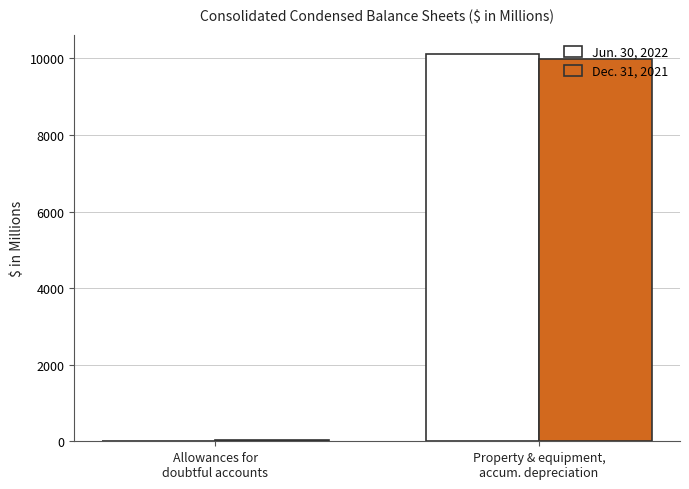

What is the sum of the Dec. 31, 2021 values at Property & equipment,
accum. depreciation and Allowances for
doubtful accounts?

9999.2